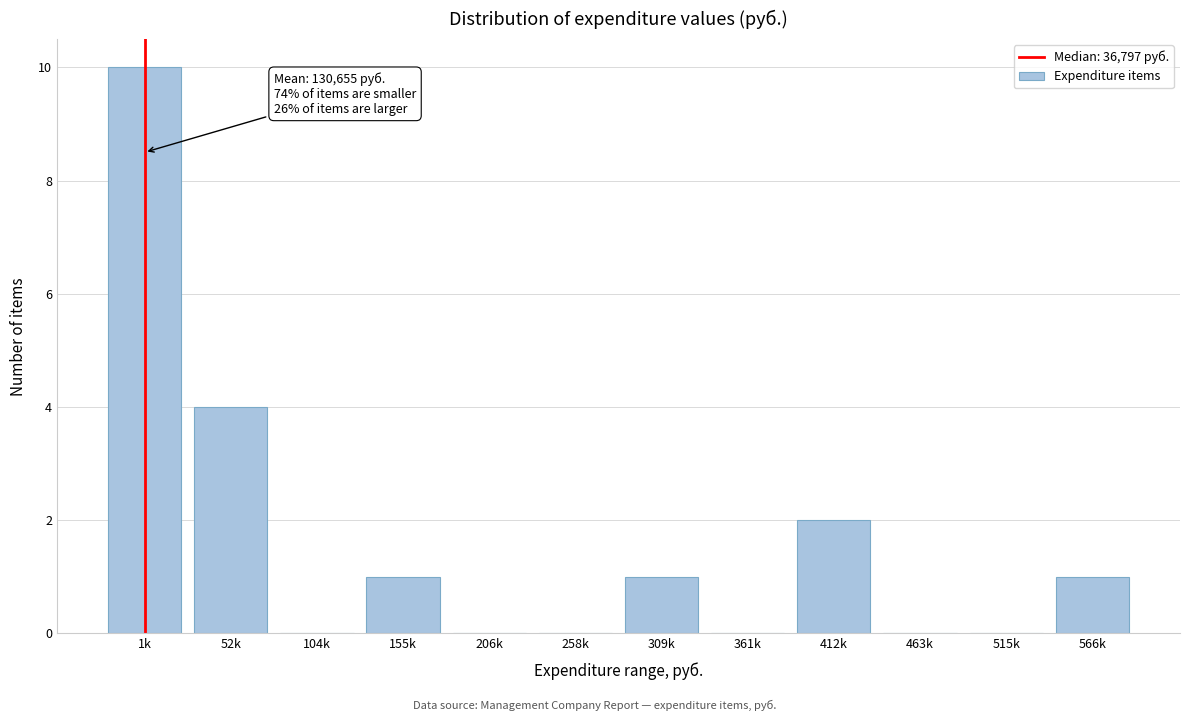

Reading left to right, extract all data points from this chart.

1k=10	52k=4	104k=0	155k=1	206k=0	258k=0	309k=1	361k=0	412k=2	463k=0	515k=0	566k=1